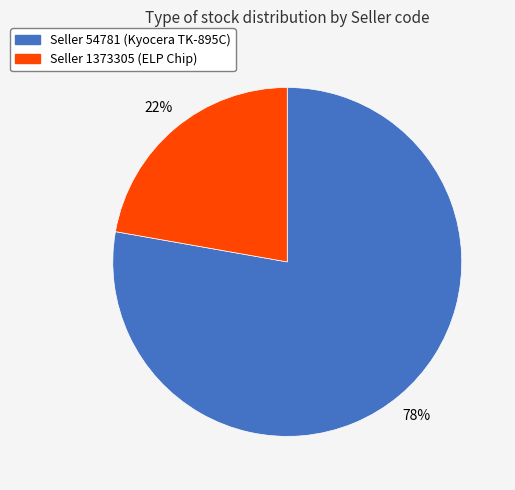

Does any single category account for the majority?

Yes